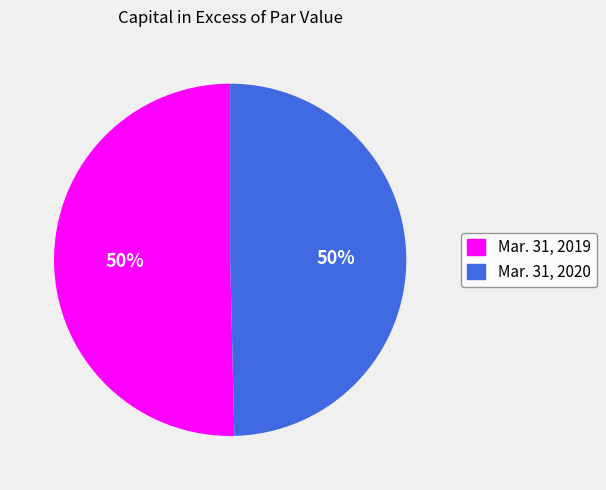

To the nearest percent, what is the combined percentage of Mar. 31, 2019 and Mar. 31, 2020?

100%